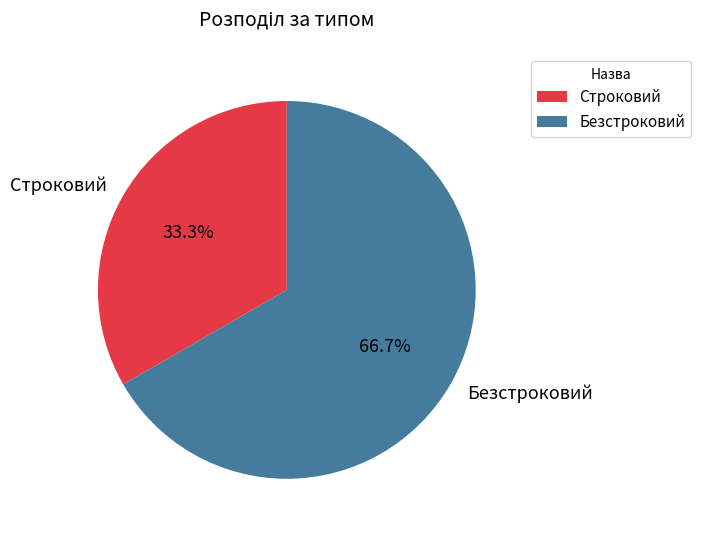

To the nearest percent, what is the average slice percentage?

50%